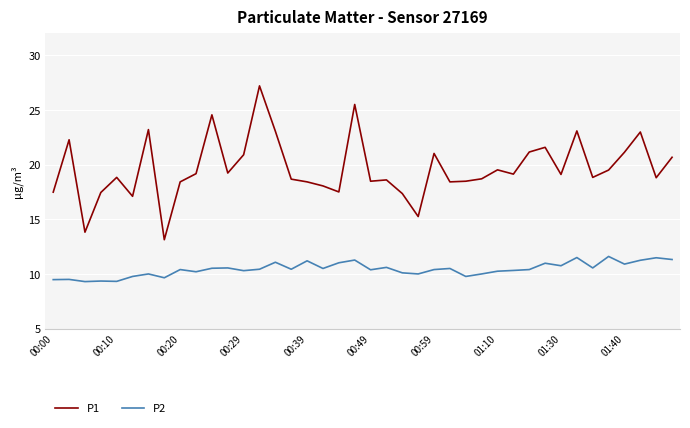

What is the lowest value of the P1 series?

13.1